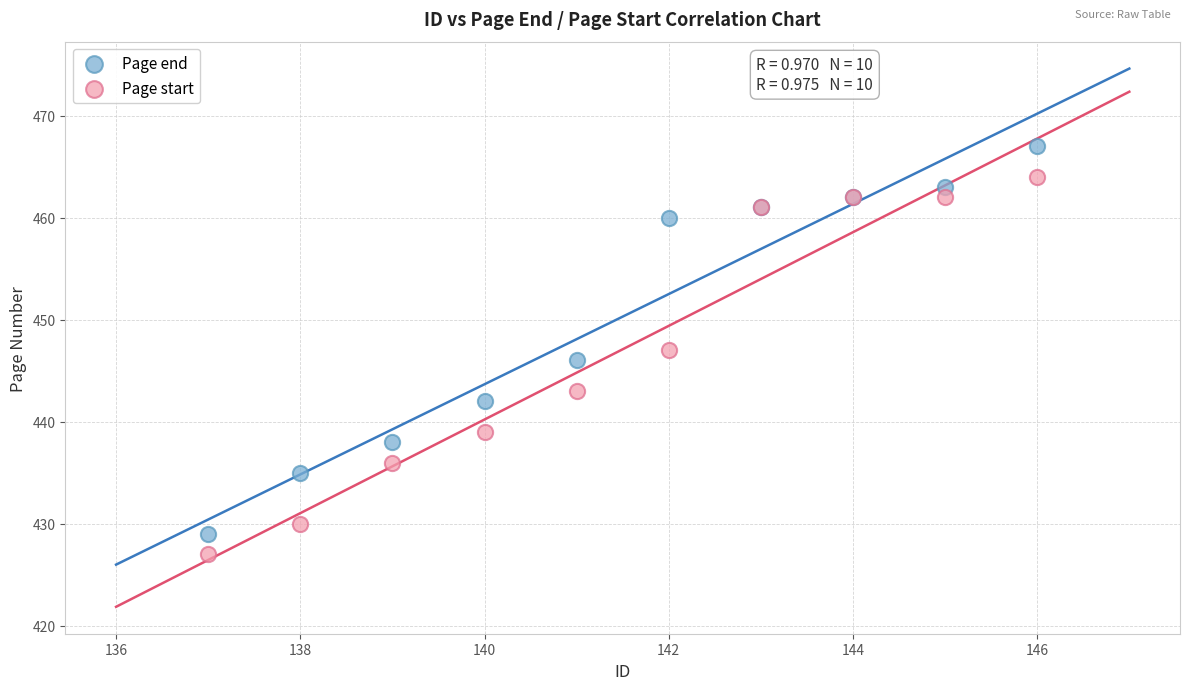

Which series contains the highest Y value?

Page end